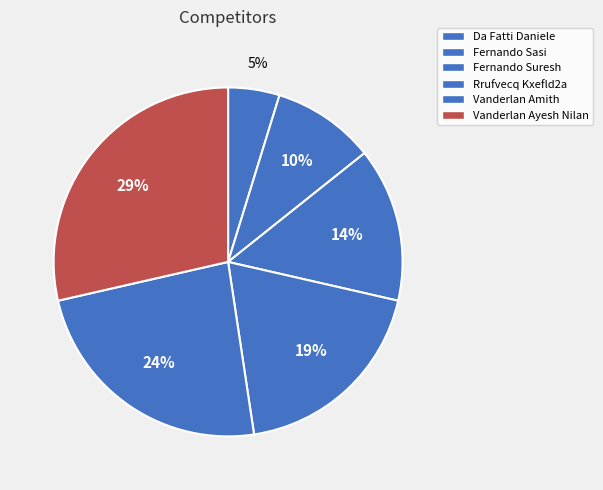

Is there a majority slice in this chart?

No